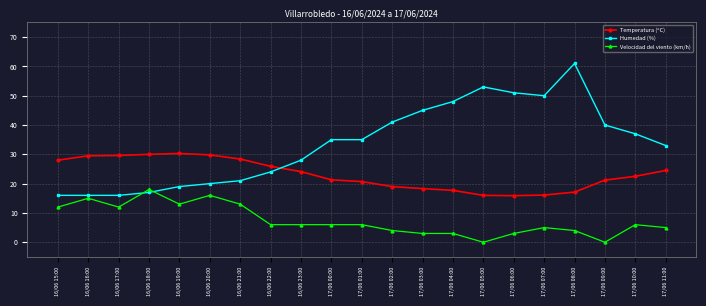

True or false: Velocidad del viento (km/h) and Humedad (%) intersect in this chart.

True